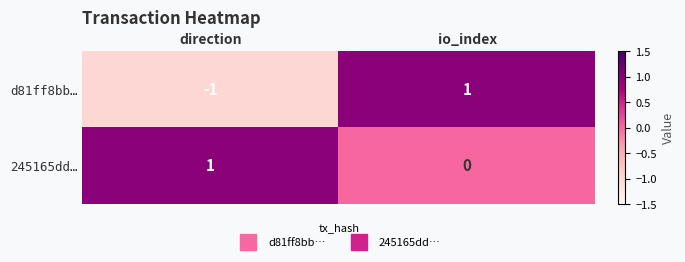

At which category is the sum across all series the highest?

io_index